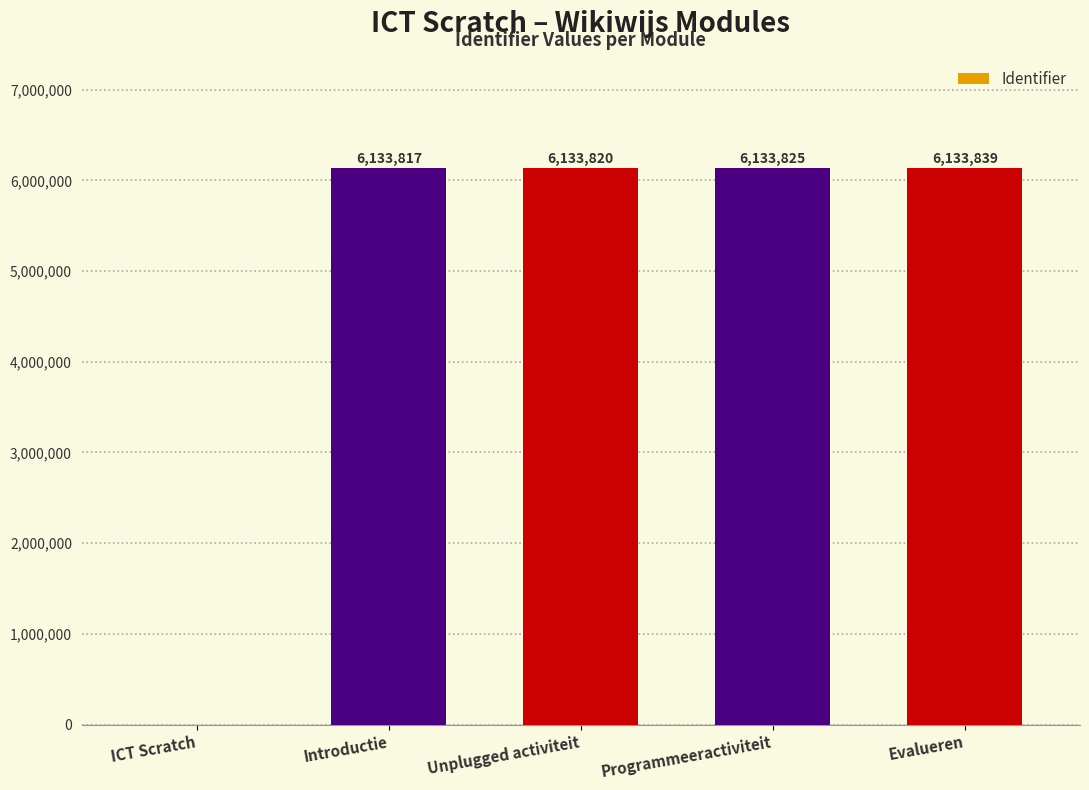

What is the greatest value displayed?

6133839